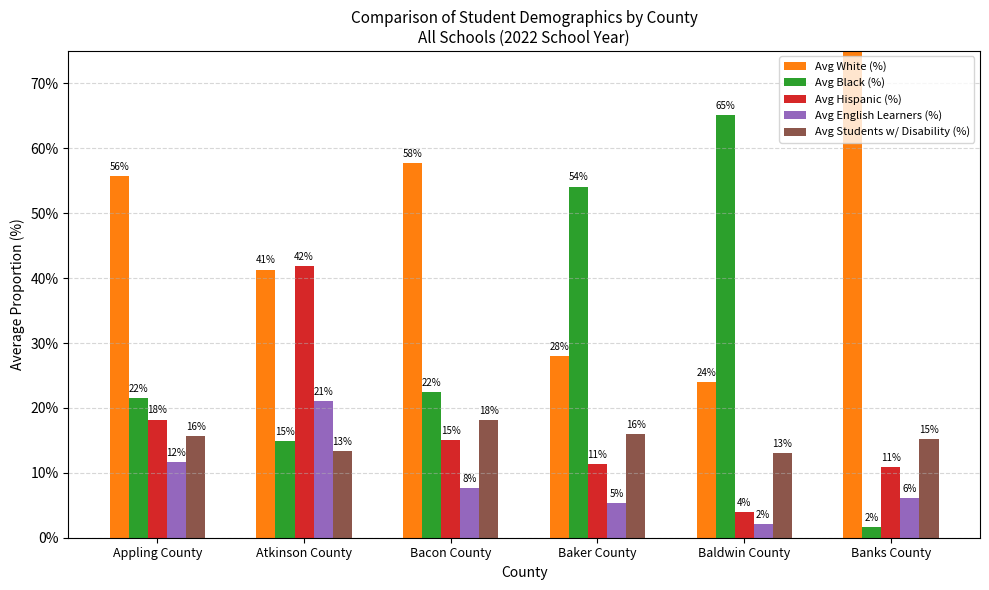

What position from the left is Bacon County?

3